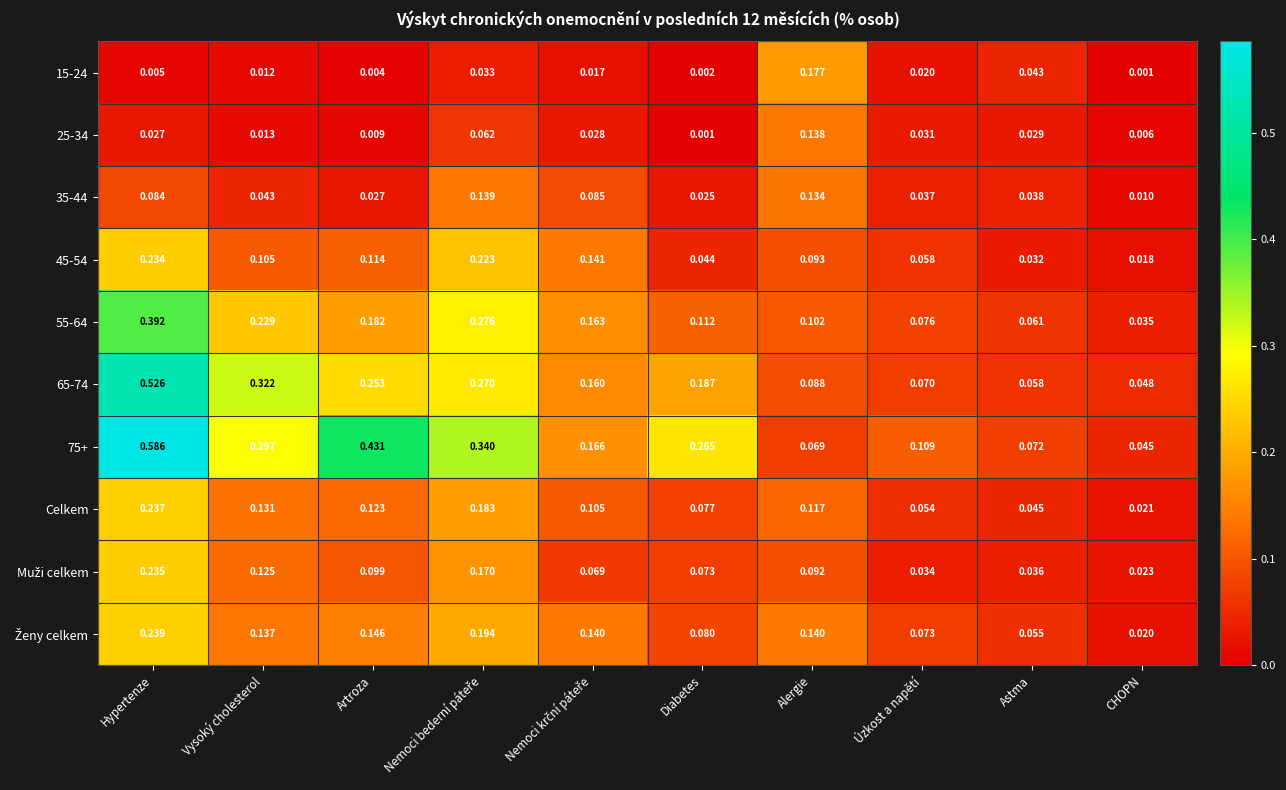

At which label is 25-34 closest to 0?

Diabetes